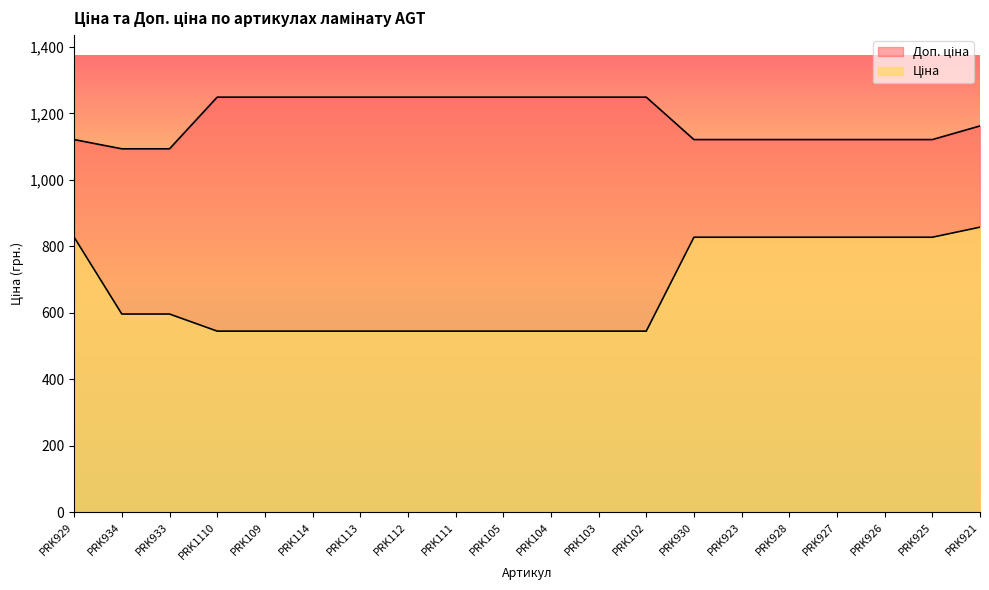

What is the value of the Доп. ціна point at the 1st from the left?

1121.5